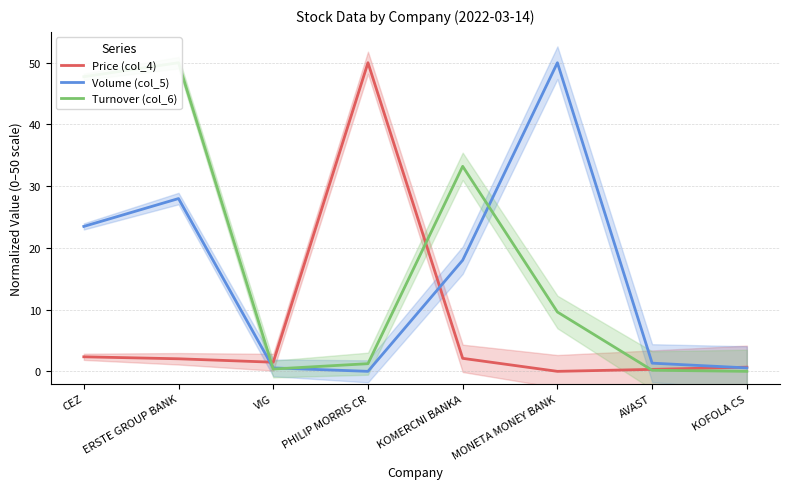

The Price (col_4) series shows 65.9 at PHILIP MORRIS CR. True or false?

False